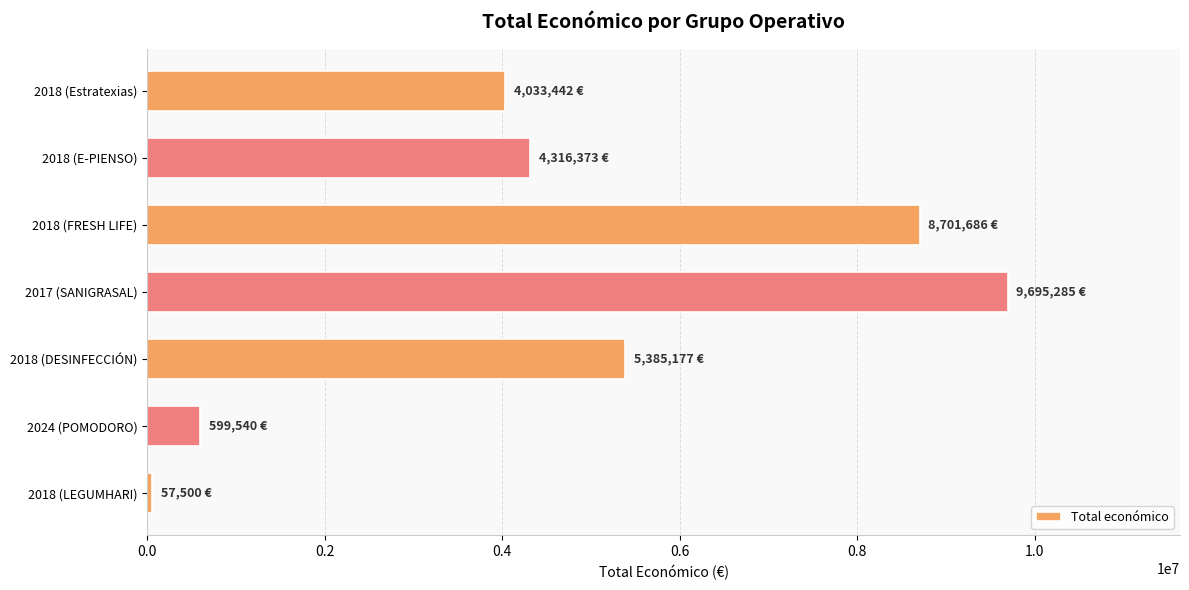

What is the change in value from 2024 (POMODORO) to 2018 (DESINFECCIÓN)?

+4785637